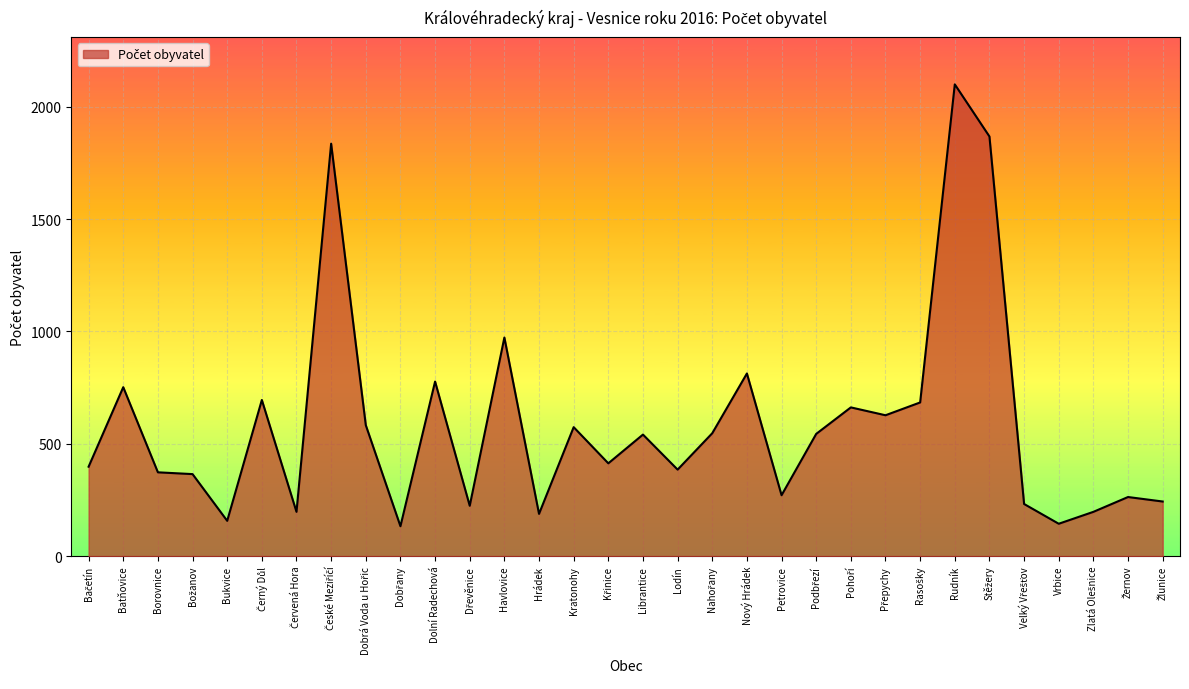

Is it true that the value at Batňovice is 752?

True